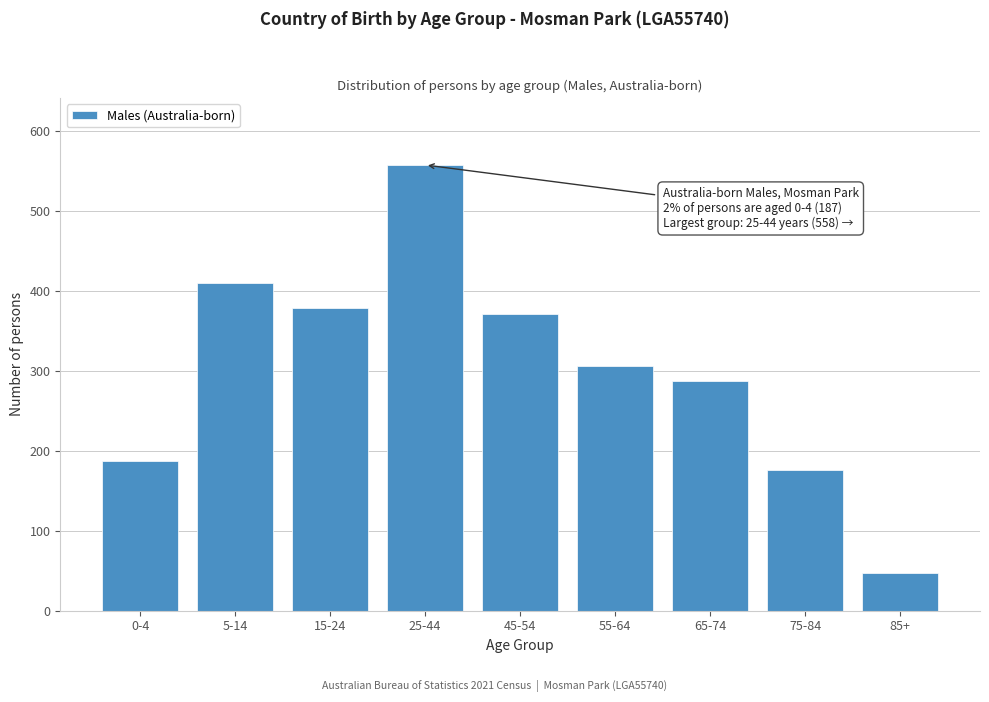

Reading left to right, transcribe all the data shown in this chart.

187	410	379	558	371	306	287	176	47